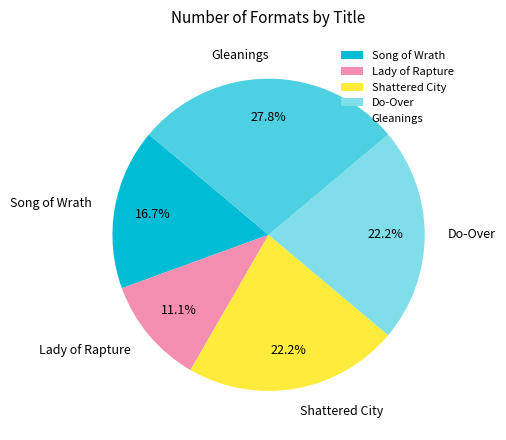

How many slices are in this pie chart?

5